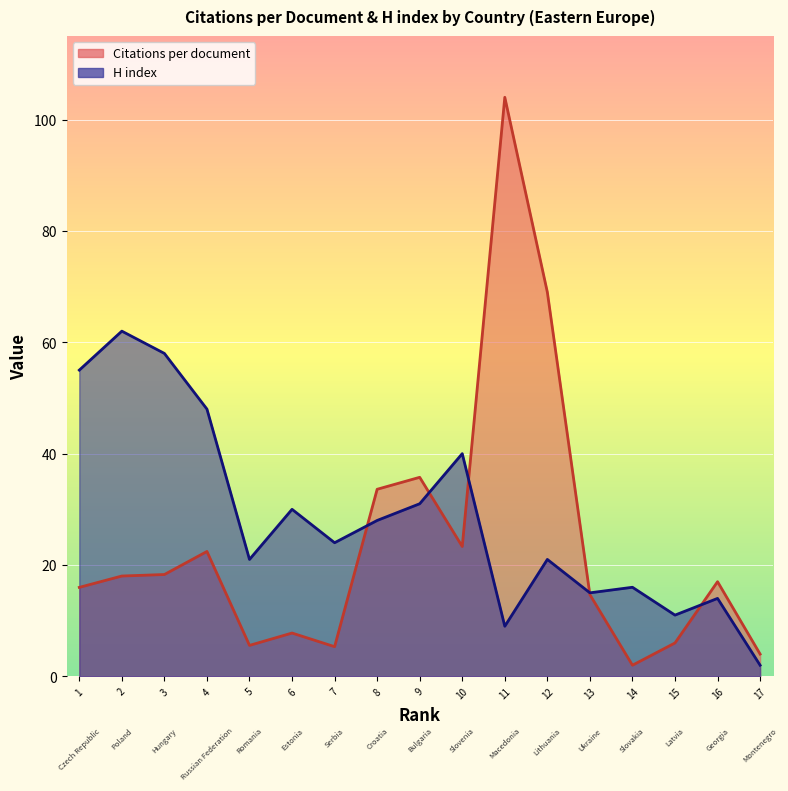

Count the number of categories in the chart.

17